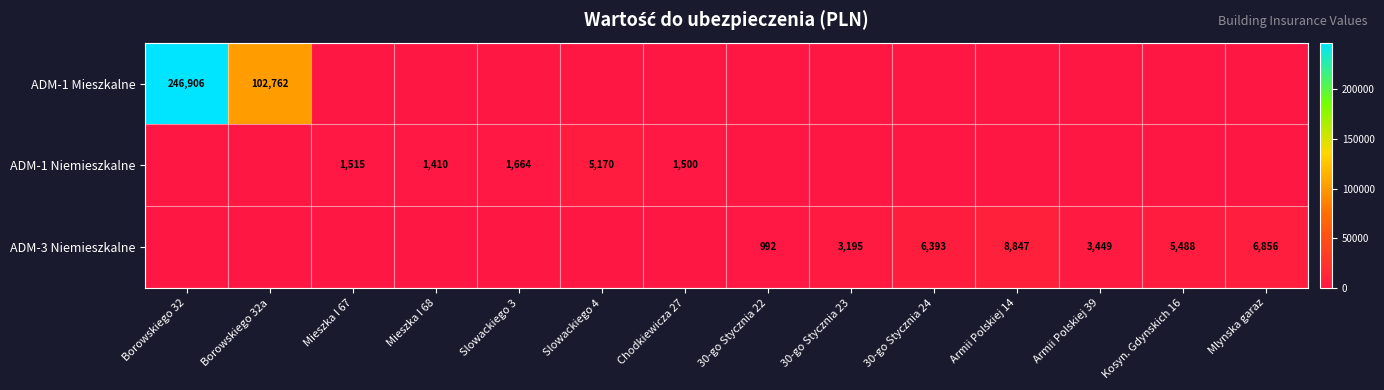

The ADM-1 Niemieszkalne series shows 6854 at Slowackiego 4. True or false?

False